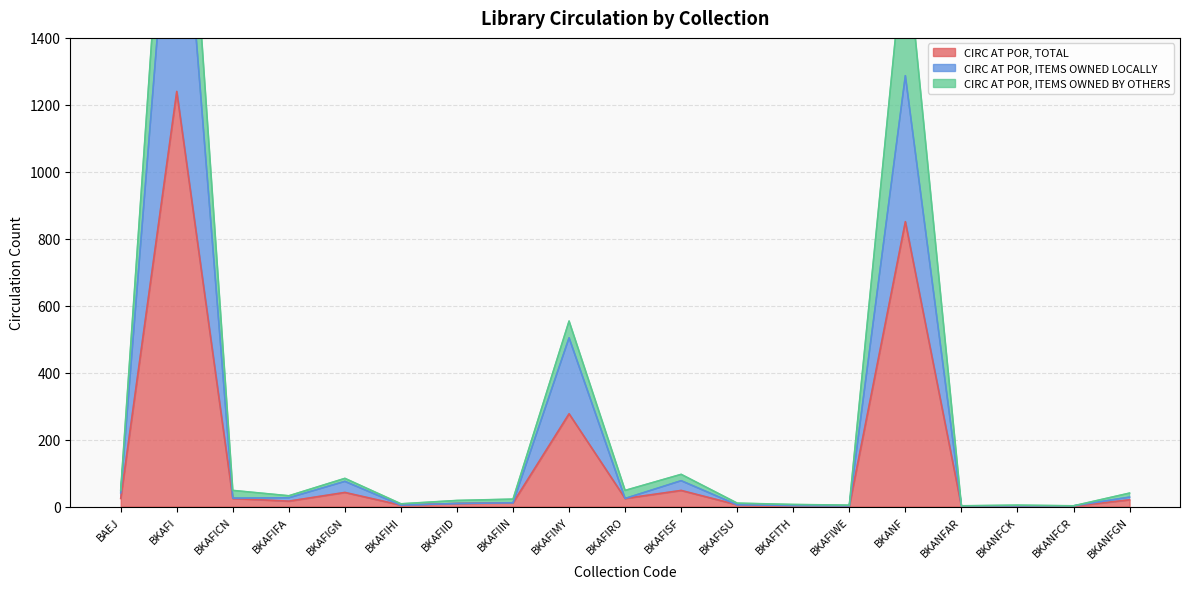

What is the difference between the maximum and minimum values in the CIRC AT POR, ITEMS OWNED LOCALLY series?

2127